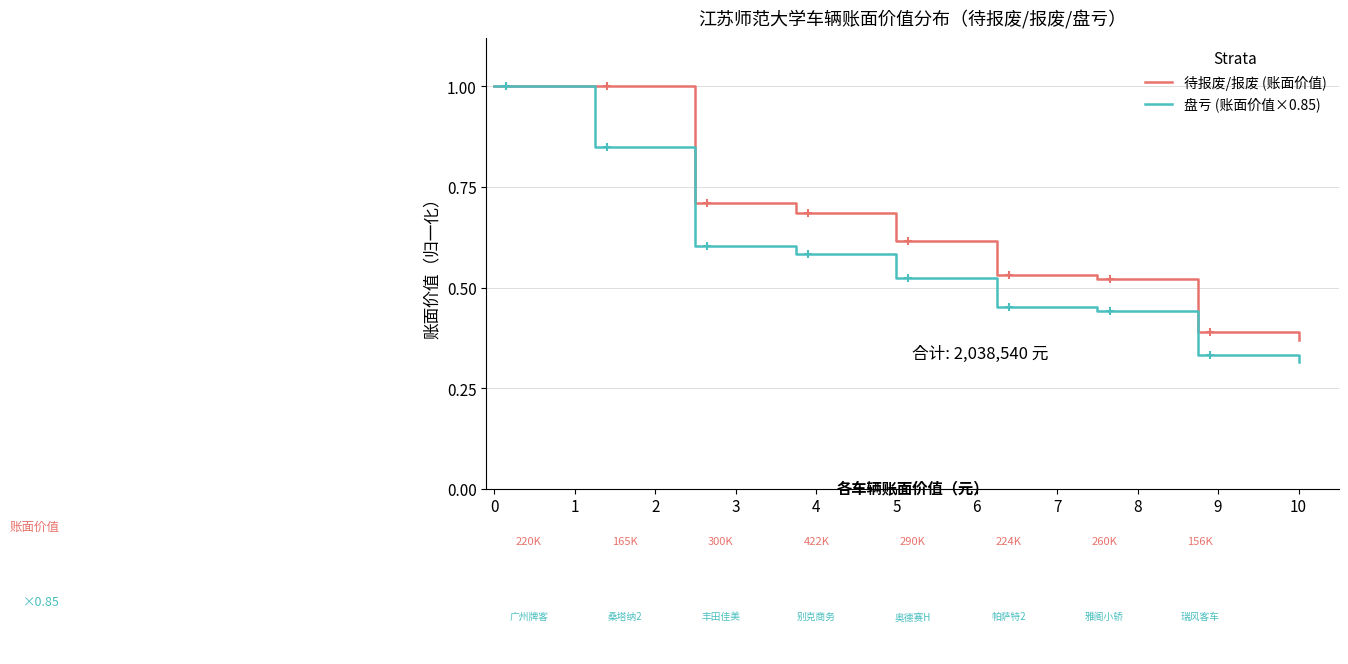

List the series in order of their overall mean, lowest first.

盘亏 (账面价值×0.85), 待报废/报废 (账面价值)